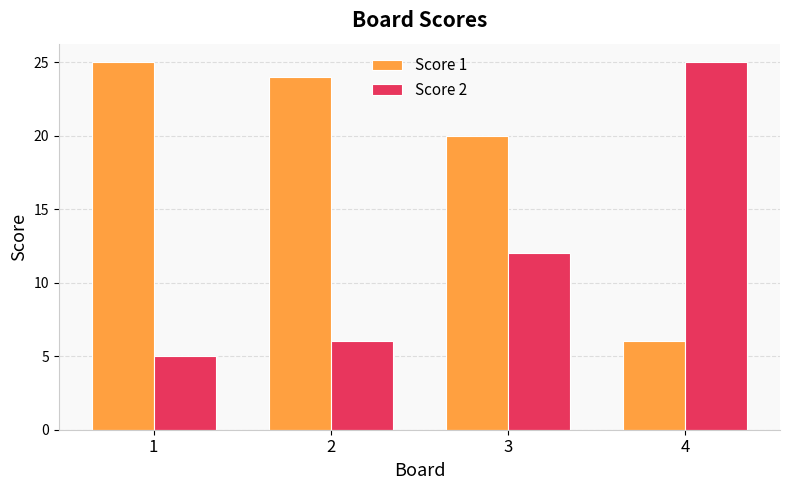

What is the greatest value displayed?

25